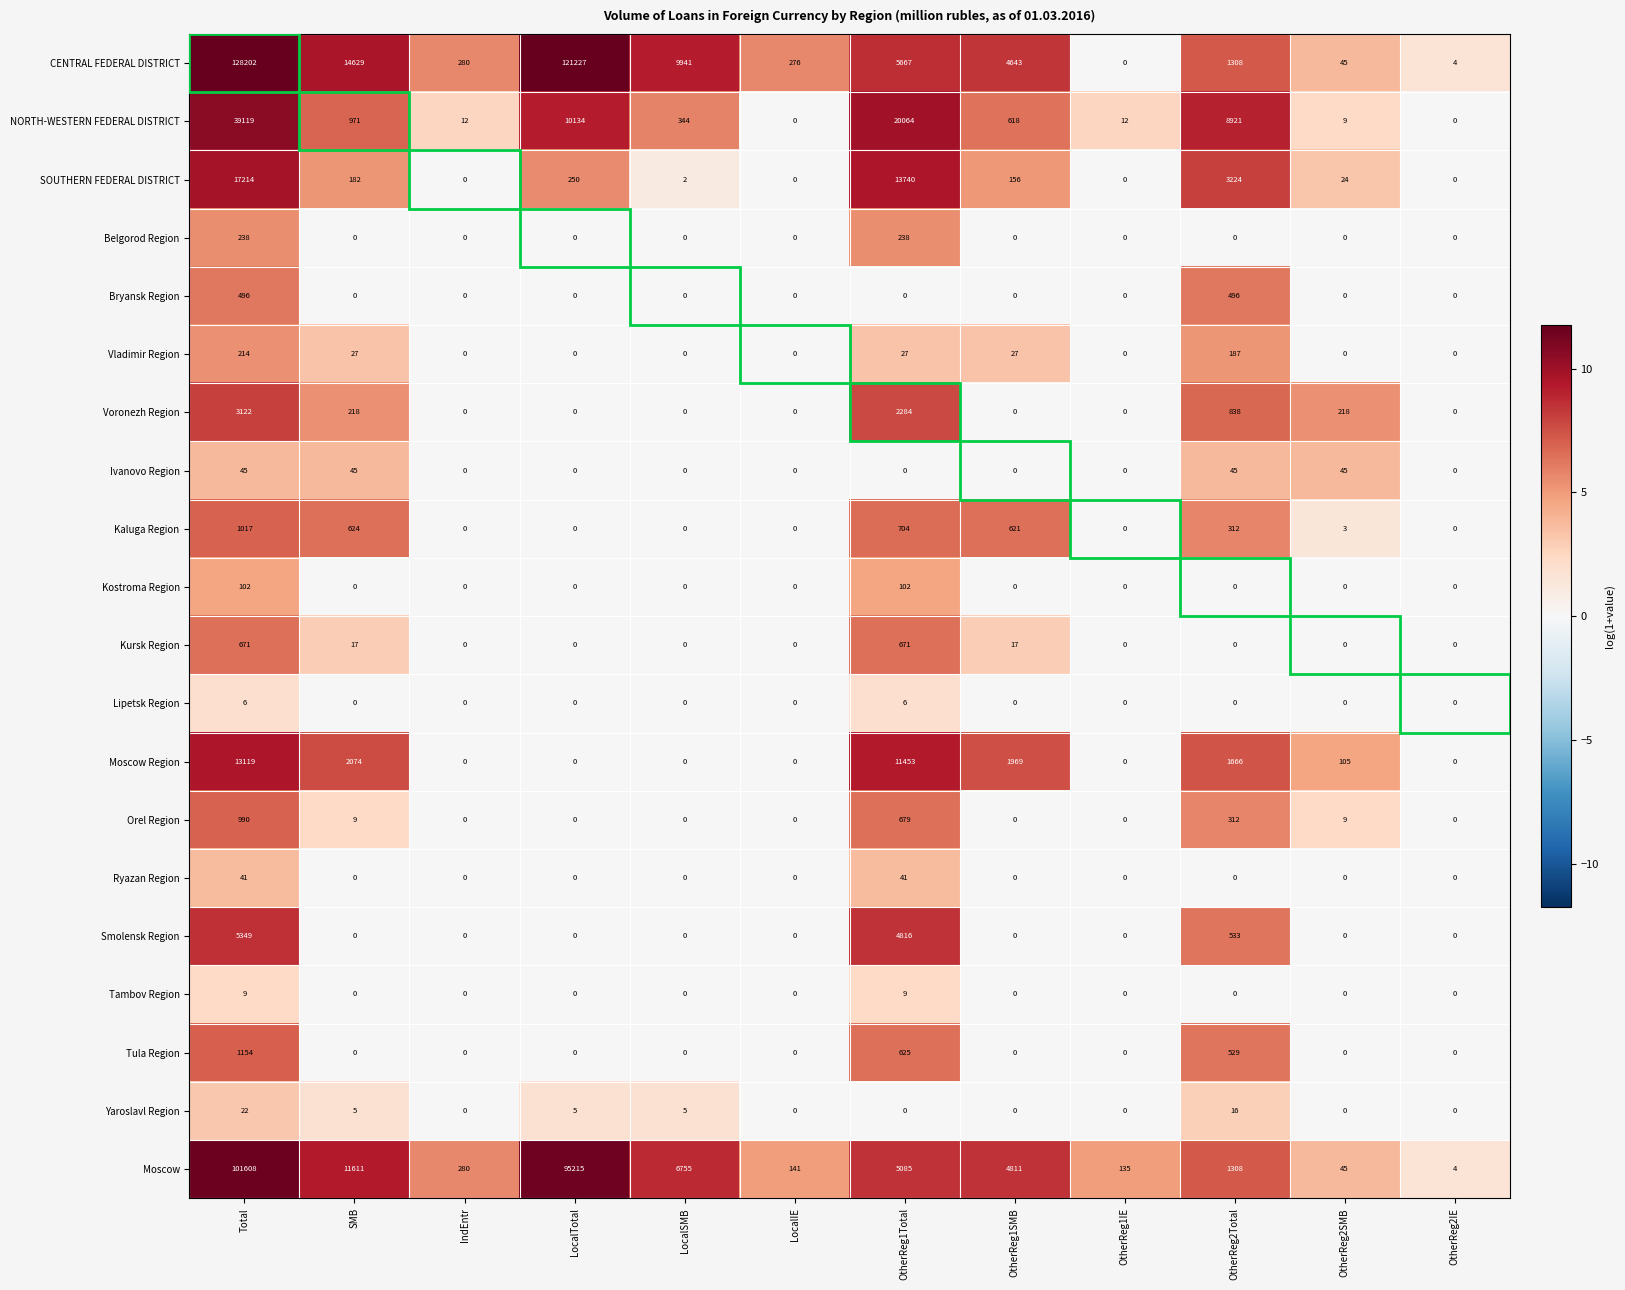

At how many categories does at least one series exceed 11?

11